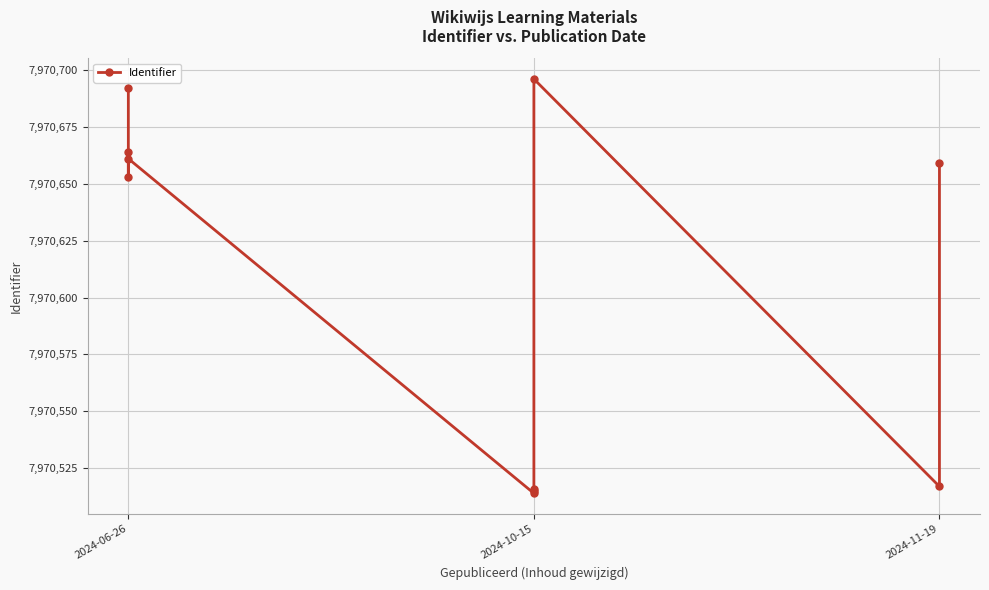

The value at 9 is 5227522. True or false?

False